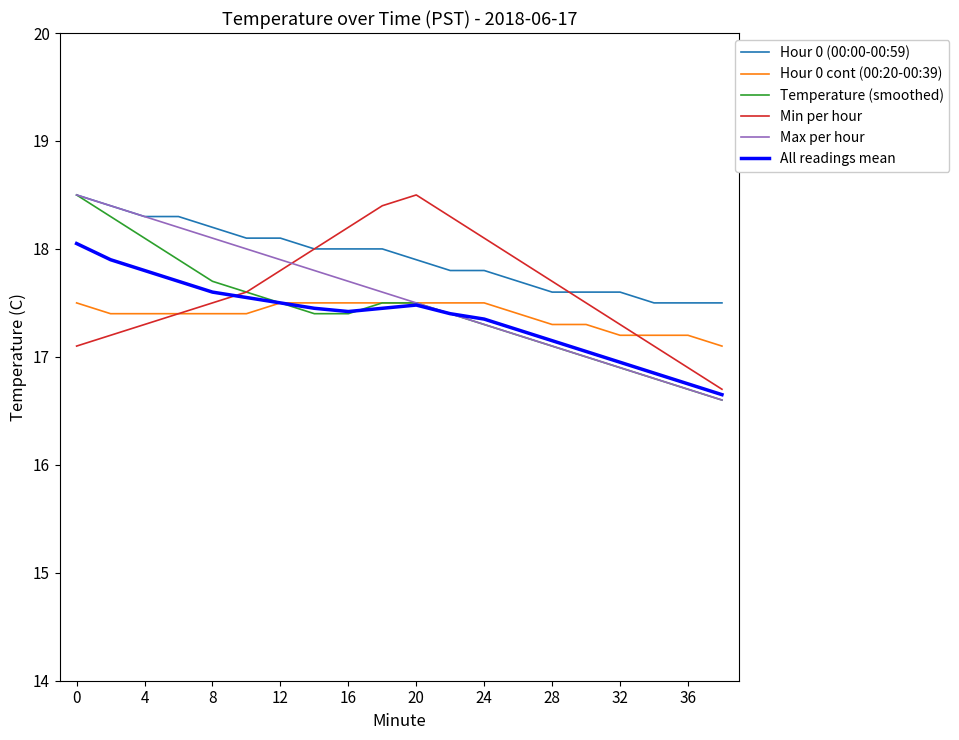

Which series has the largest total across all categories?

Hour 0 (00:00-00:59)